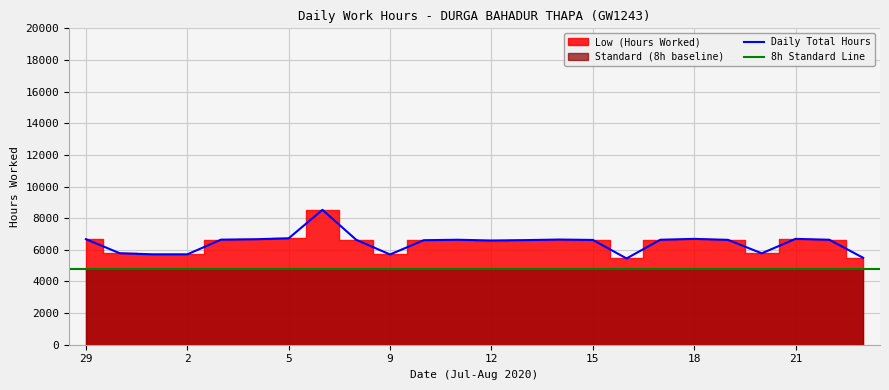

Between 6 and 10, which is larger?

6